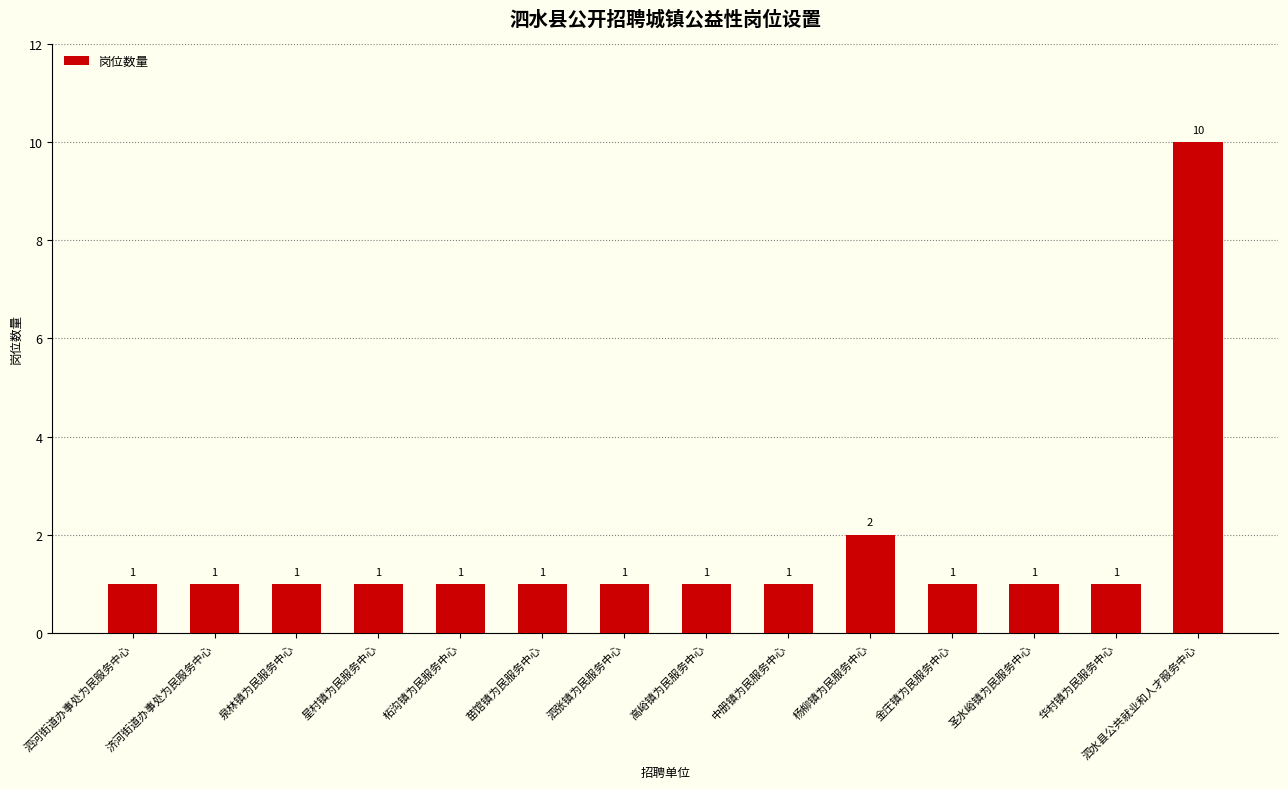

Reading right to left, list all the values displayed in this chart.

泗水县公共就业和人才服务中心=10	华村镇为民服务中心=1	圣水峪镇为民服务中心=1	金庄镇为民服务中心=1	杨柳镇为民服务中心=2	中册镇为民服务中心=1	高峪镇为民服务中心=1	泗张镇为民服务中心=1	苗馆镇为民服务中心=1	柘沟镇为民服务中心=1	星村镇为民服务中心=1	泉林镇为民服务中心=1	济河街道办事处为民服务中心=1	泗河街道办事处为民服务中心=1